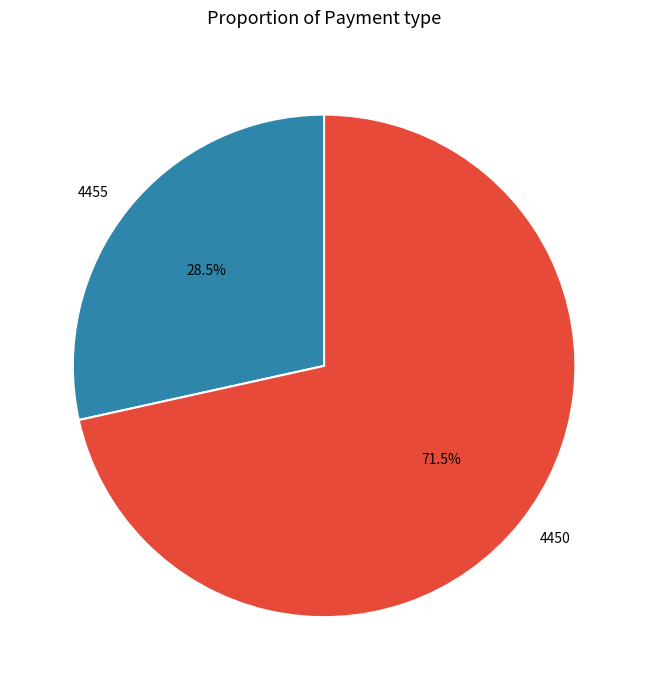

What is the total percentage of 4455 and 4450?

100.0%